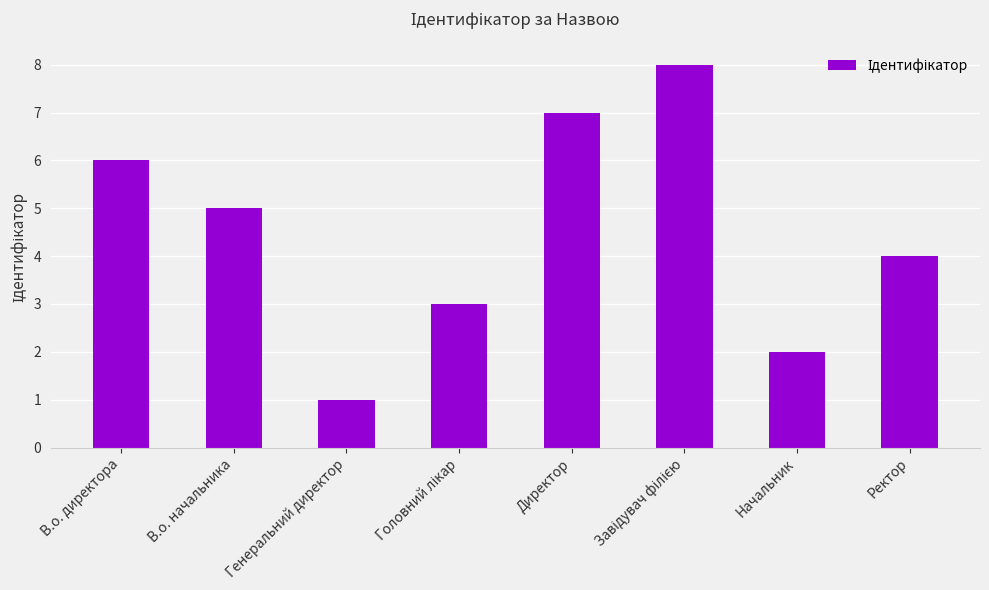

What is the difference between the second highest and minimum values?

6